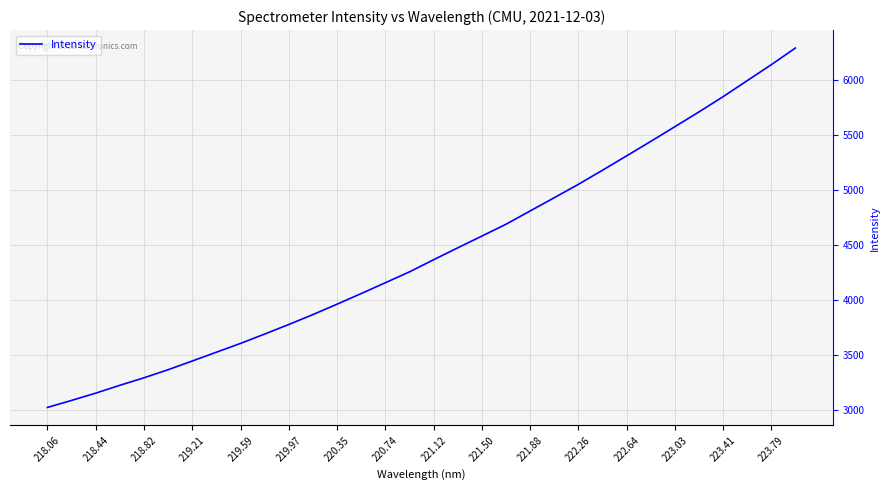

Does the chart have visible grid lines?

Yes